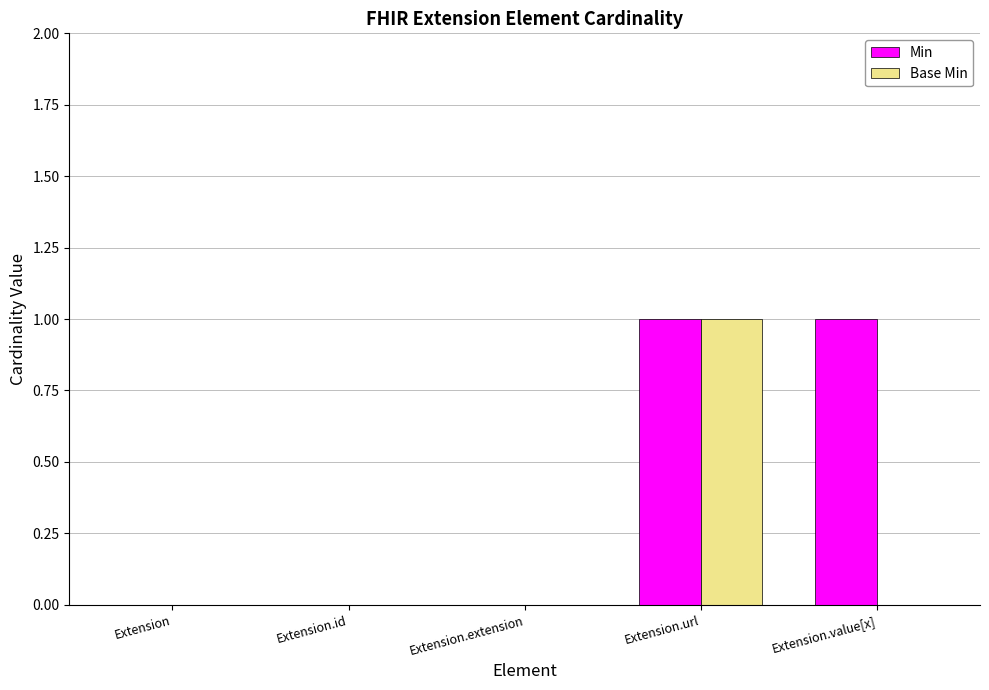

Count the number of categories in the chart.

5